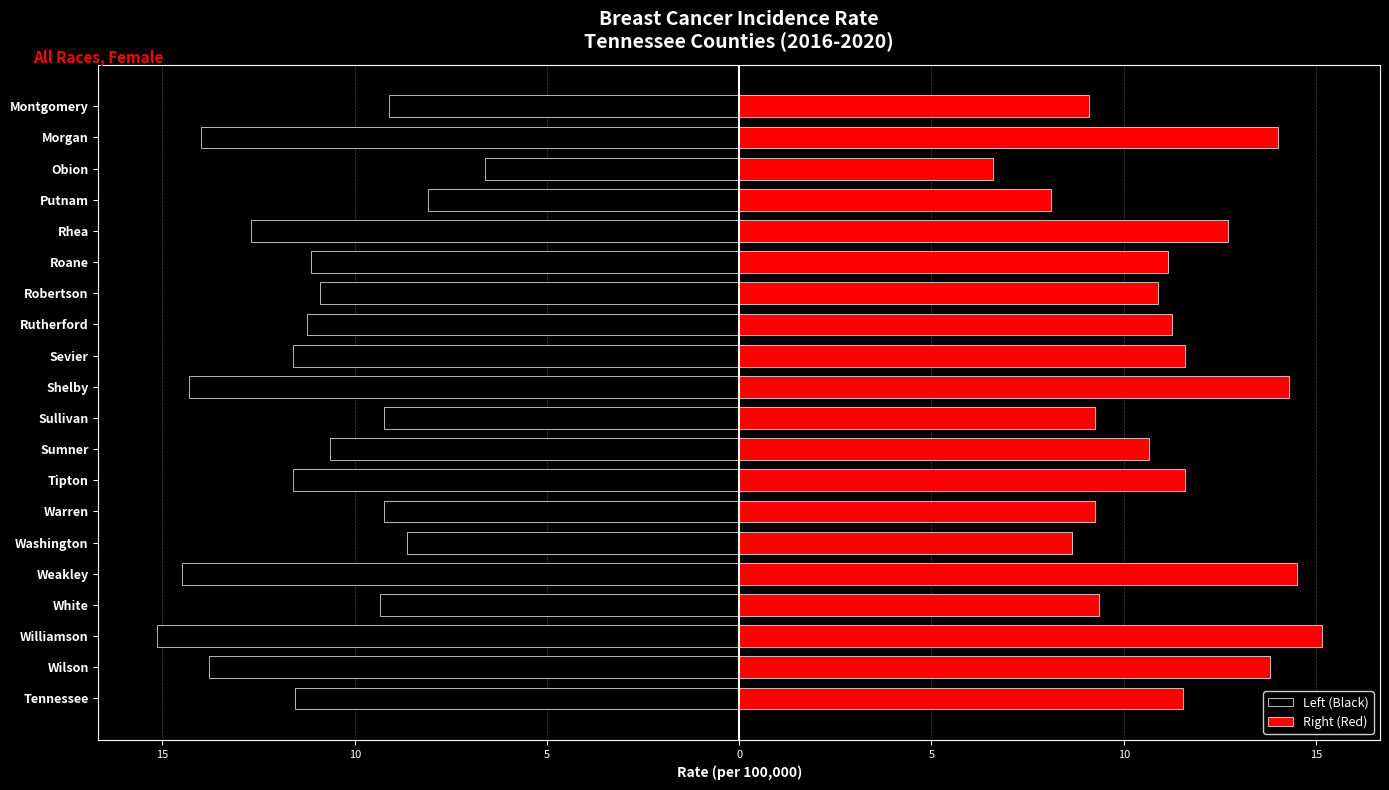

Reading left to right, what are all the values shown in this chart?

Left (Black): -11.6	-13.8	-15.2	-9.3	-14.5	-8.7	-9.2	-11.6	-10.7	-9.2	-14.3	-11.6	-11.2	-10.9	-11.2	-12.7	-8.1	-6.6	-14.0	-9.1
Right (Red): 11.6	13.8	15.2	9.3	14.5	8.7	9.2	11.6	10.7	9.2	14.3	11.6	11.2	10.9	11.2	12.7	8.1	6.6	14.0	9.1